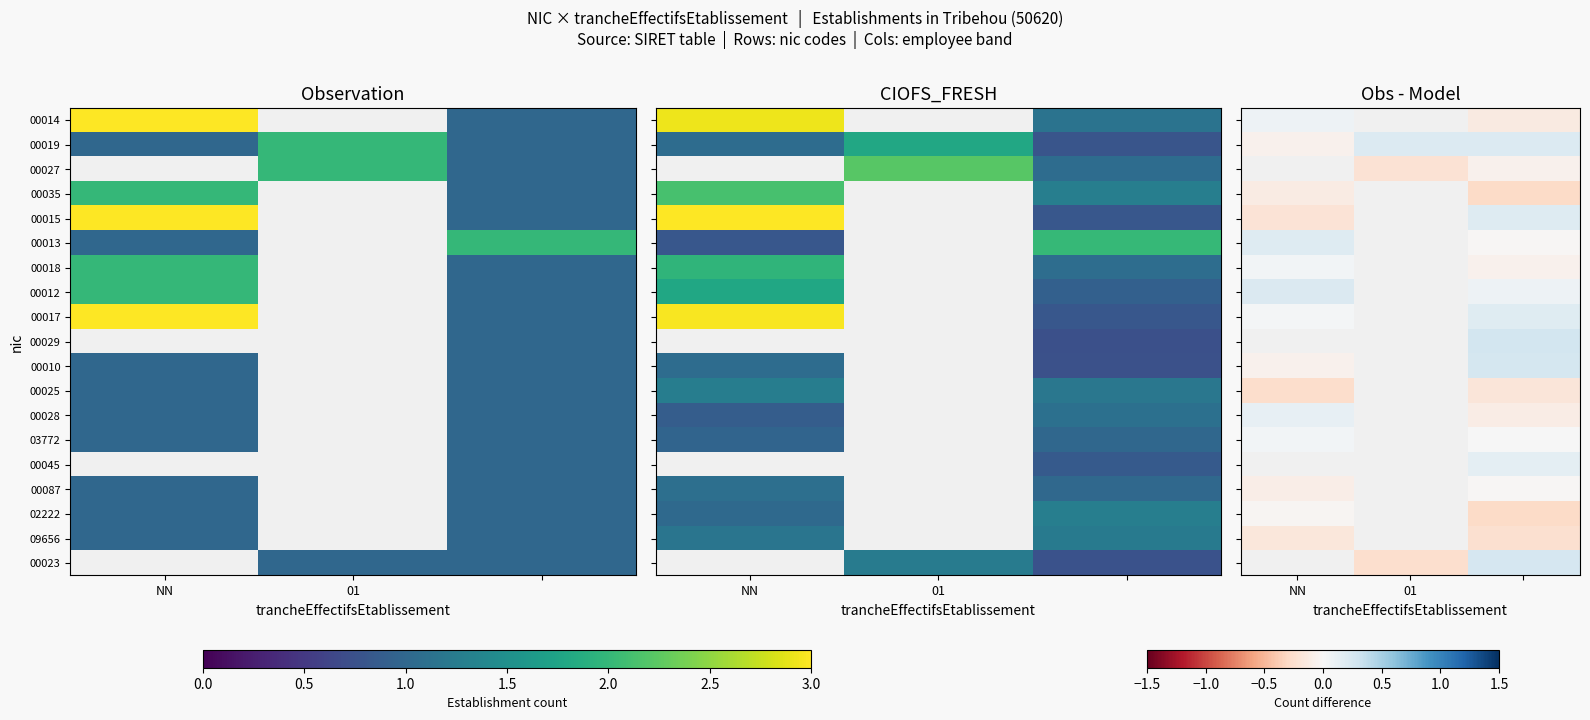

Which has a higher value, NN or 2?

NN